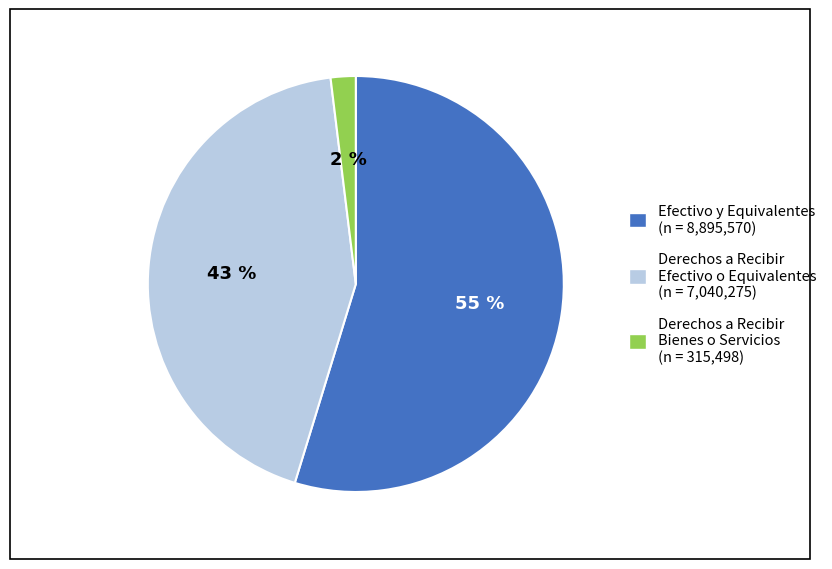

Which category has the smallest portion of the pie?

Derechos a Recibir Bienes o Servicios